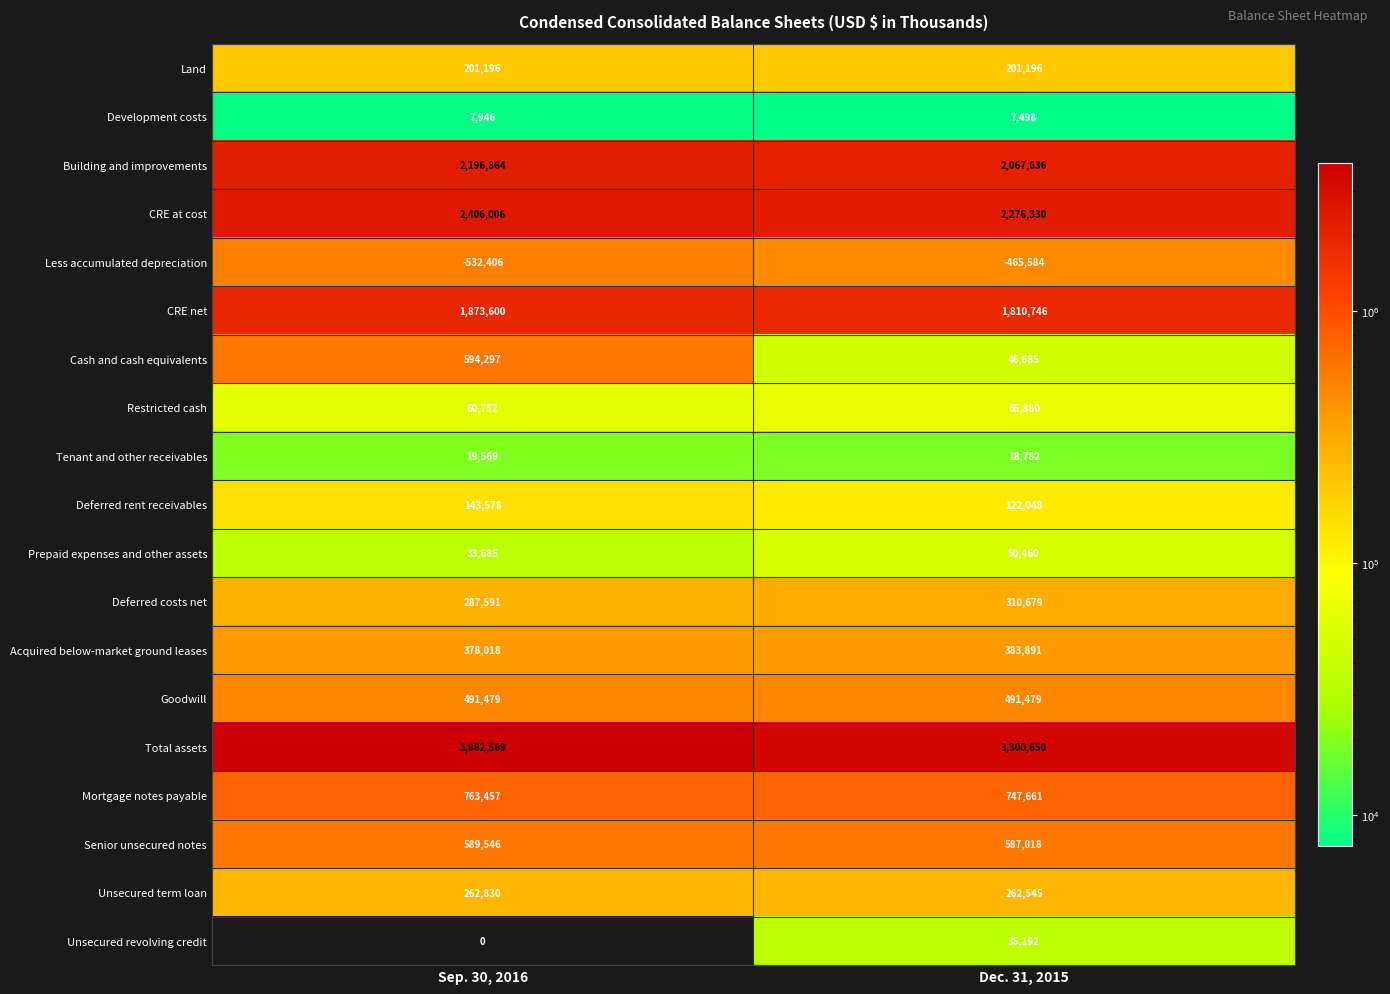

What is the approximate value of Development costs at Sep. 30, 2016, to the nearest 5?

7945